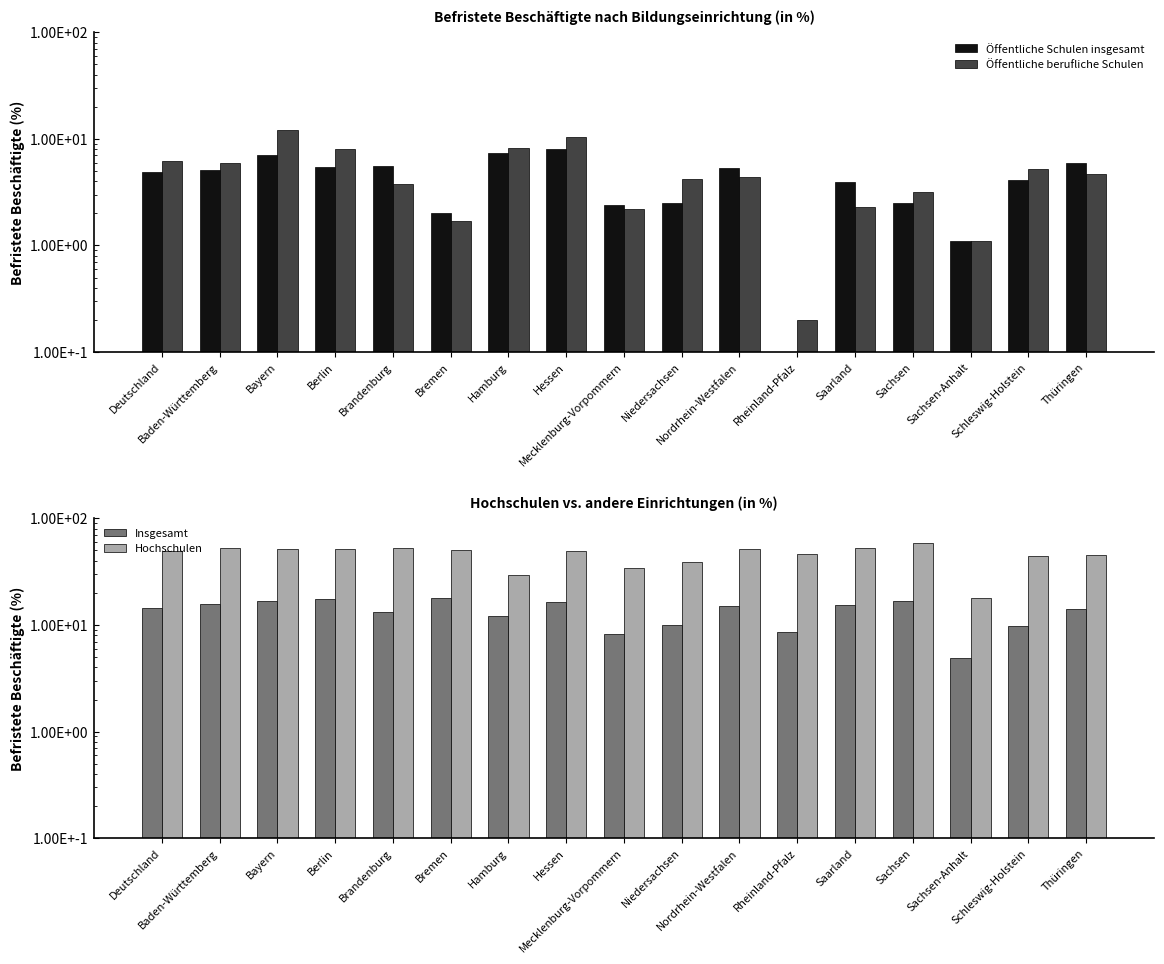

Reading left to right, what are all the values shown in this chart?

Öffentliche Schulen insgesamt: 4.9	5.1	7.0	5.5	5.6	2.0	7.3	8.0	2.4	2.5	5.3	0.1	3.9	2.5	1.1	4.1	6.0
Öffentliche berufliche Schulen: 6.2	5.9	12.0	8.1	3.8	1.7	8.3	10.4	2.2	4.2	4.4	0.2	2.3	3.2	1.1	5.2	4.7
Insgesamt: 14.3	15.6	16.9	17.5	13.2	17.8	12.2	16.6	8.3	10.1	15.2	8.6	15.4	16.7	4.9	9.8	14.1
Hochschulen: 49.1	53.2	52.1	52.1	53.0	50.0	29.4	49.0	34.0	39.1	51.2	46.4	53.3	58.4	17.9	44.0	45.2